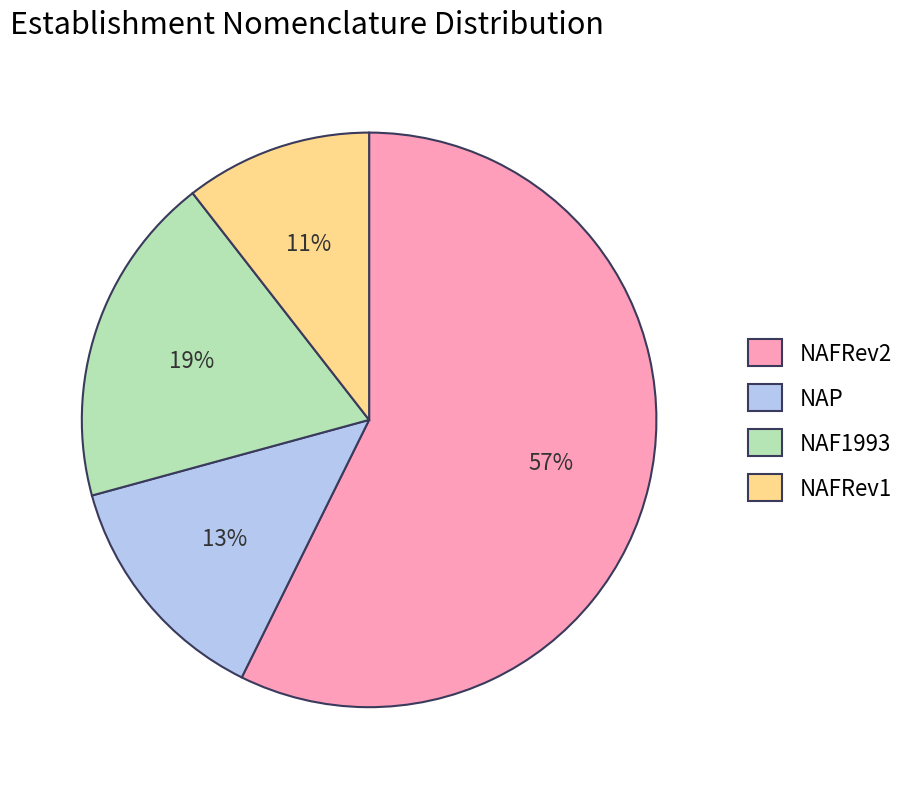

What is the ratio of the value at NAFRev1 to the value at NAP?

0.8